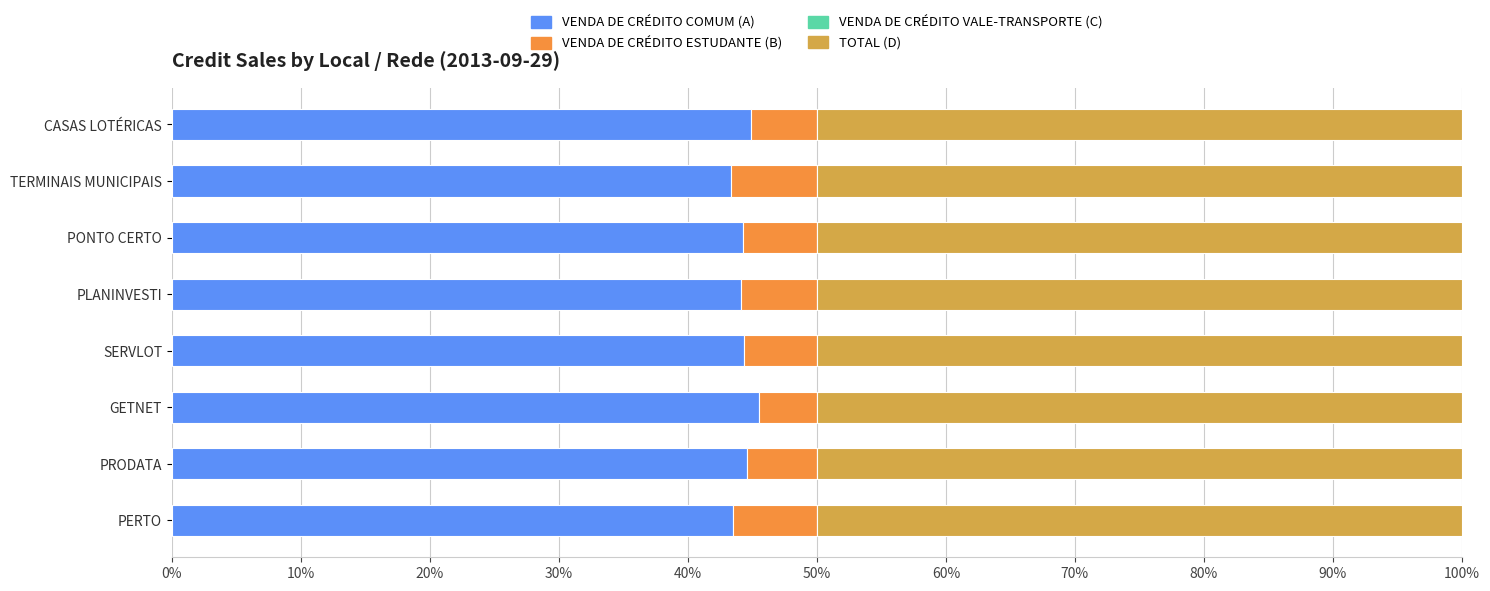

What is the maximum value for VENDA DE CRÉDITO COMUM (A)?

45.5